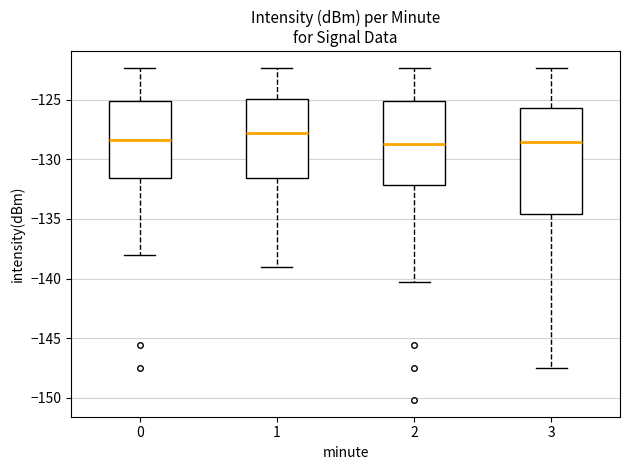

Reading left to right, transcribe this box plot: for each box, give where its median line is, the range the box spans, and where its two whiskers end, as read against the y-axis. The values are not printed on the chart, so give them approximately, as read against the axis.

0: median -128.5, box -131.5 to -125.0, whiskers -138.0 to -122.5
1: median -127.5, box -131.5 to -125.0, whiskers -139.0 to -122.5
2: median -128.5, box -132.0 to -125.0, whiskers -140.5 to -122.5
3: median -128.5, box -134.5 to -125.5, whiskers -147.5 to -122.5